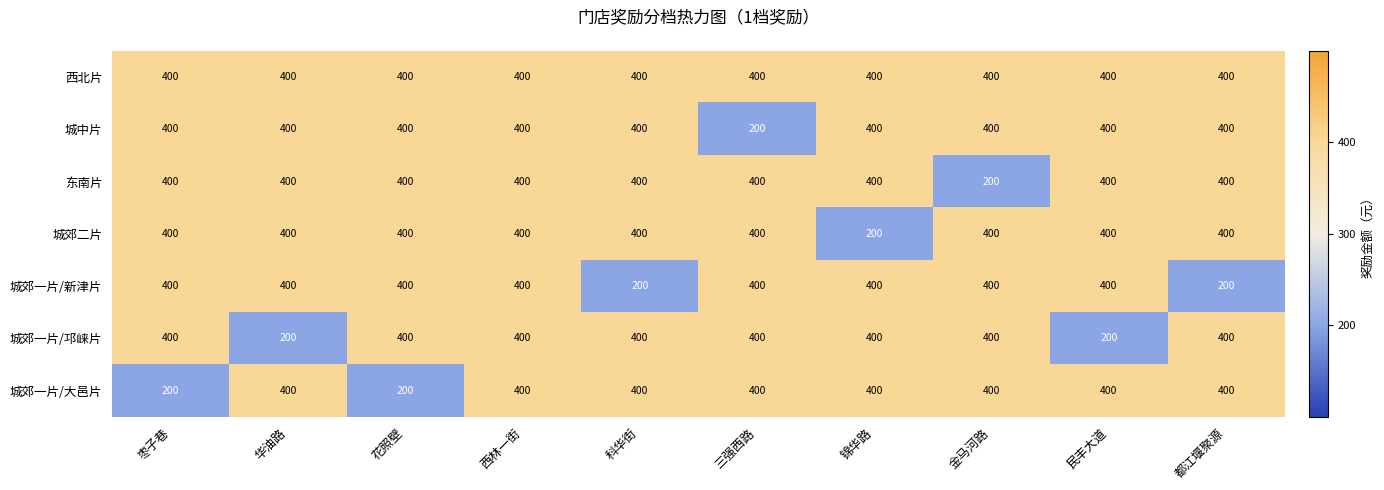

What is the difference between the highest and lowest values at 科华街?

200